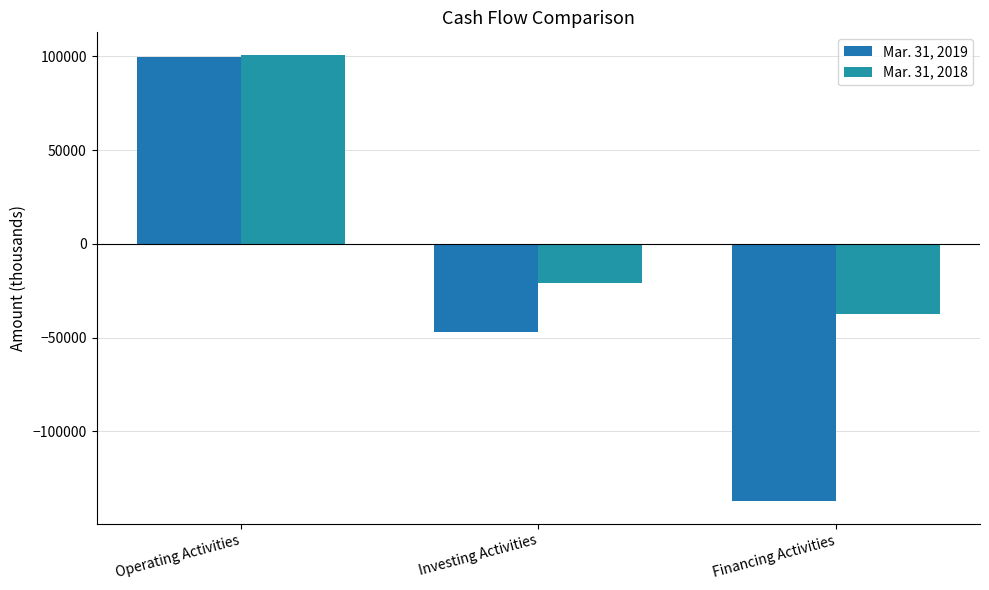

Which label corresponds to the largest value in the chart?

Operating Activities